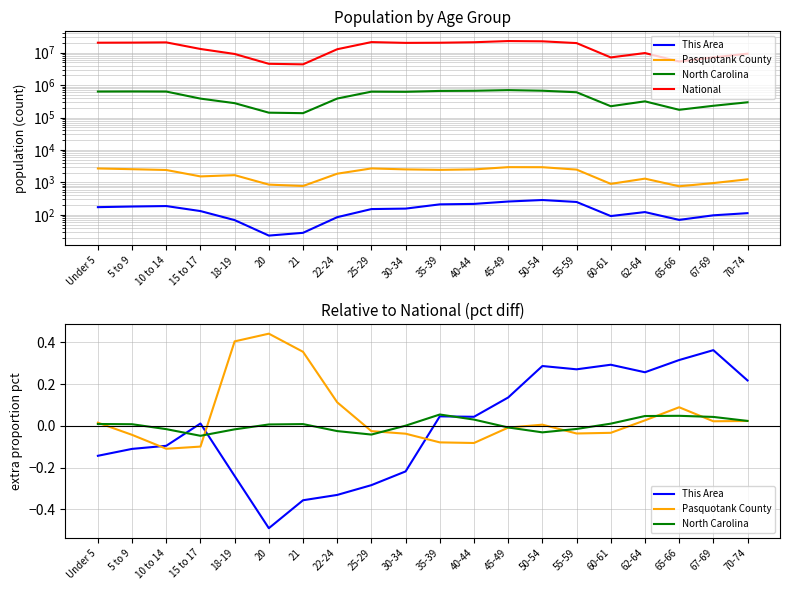

Which series has the largest total across all categories?

National